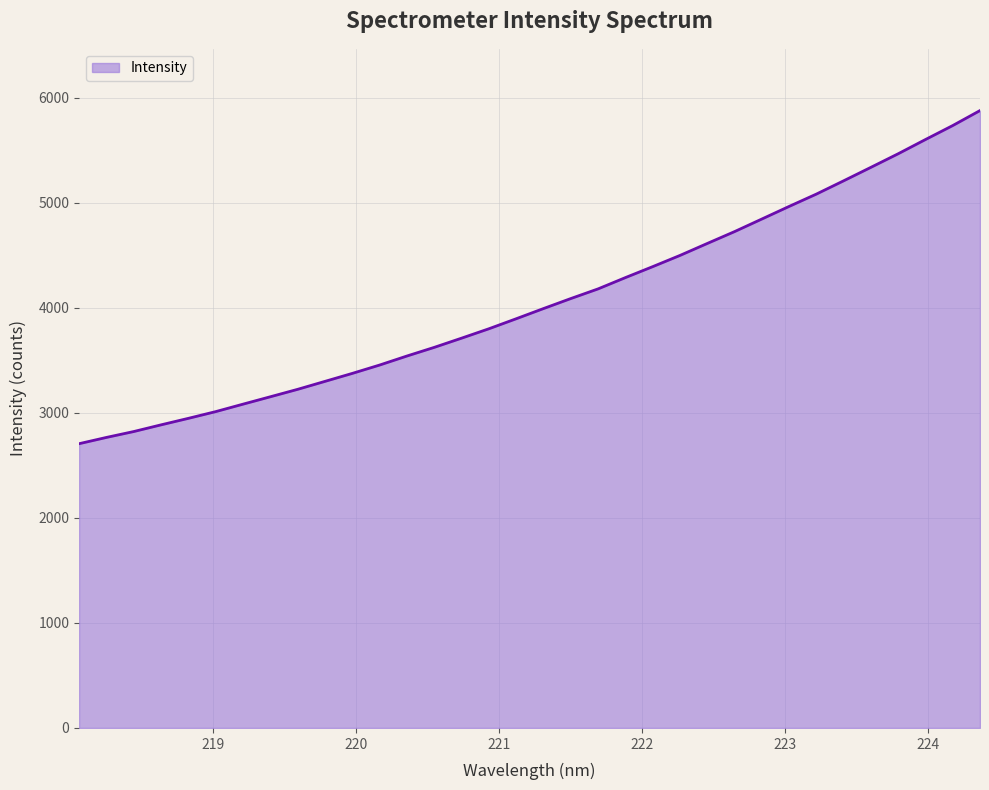

What is the difference between the maximum and minimum values?

3170.5